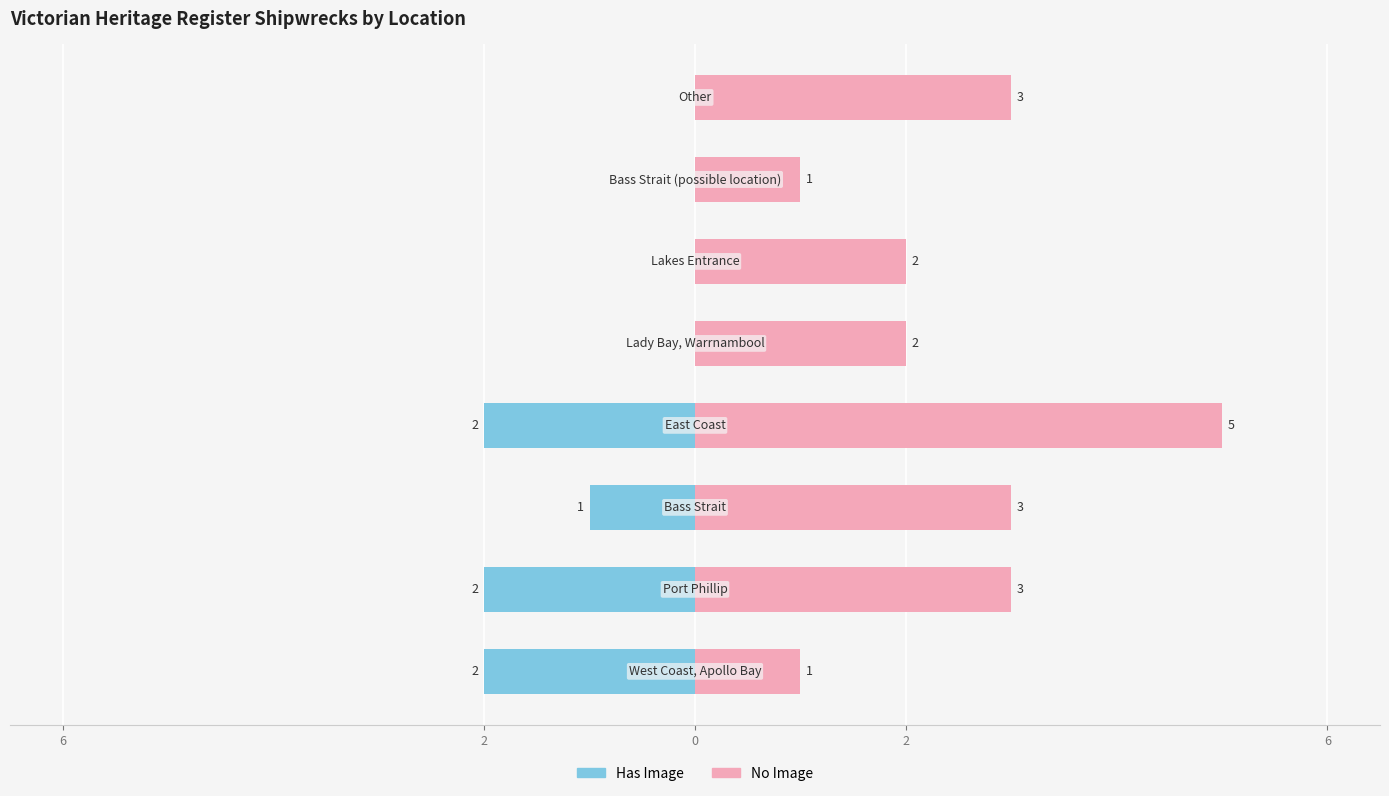

What is the value of the No Image bar at the 6th from the left?

2